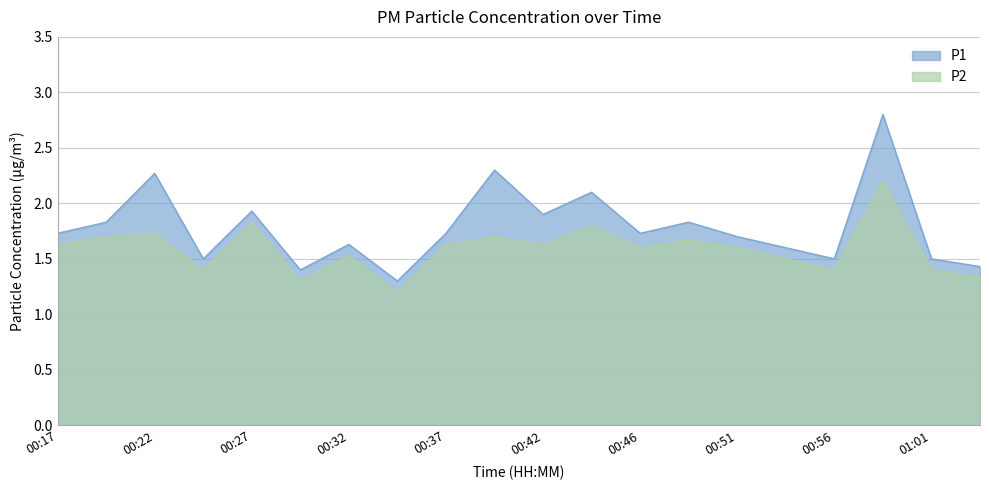

What is the sum of all P1 values?

35.7